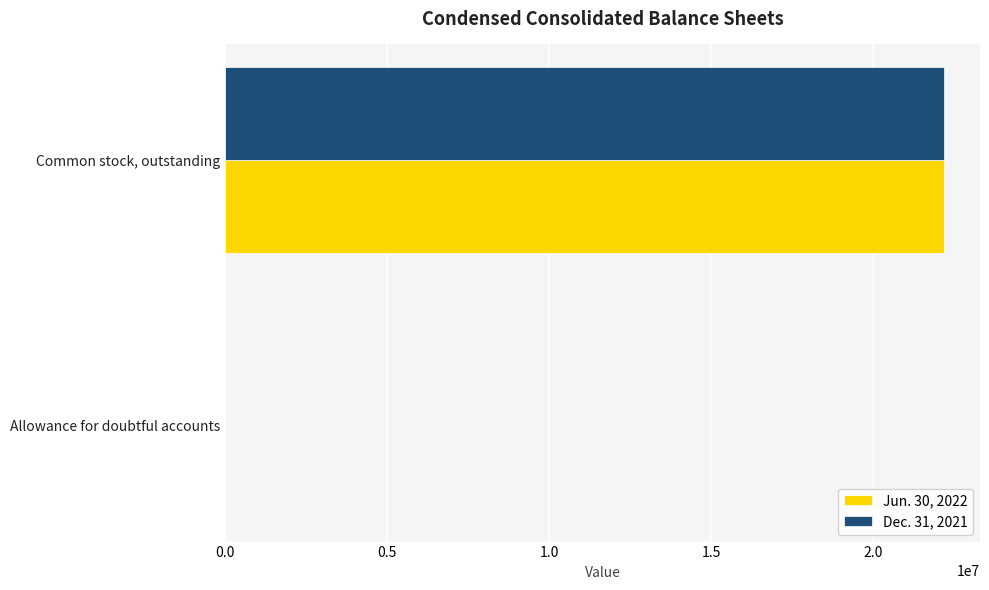

How many distinct data groups are displayed?

2